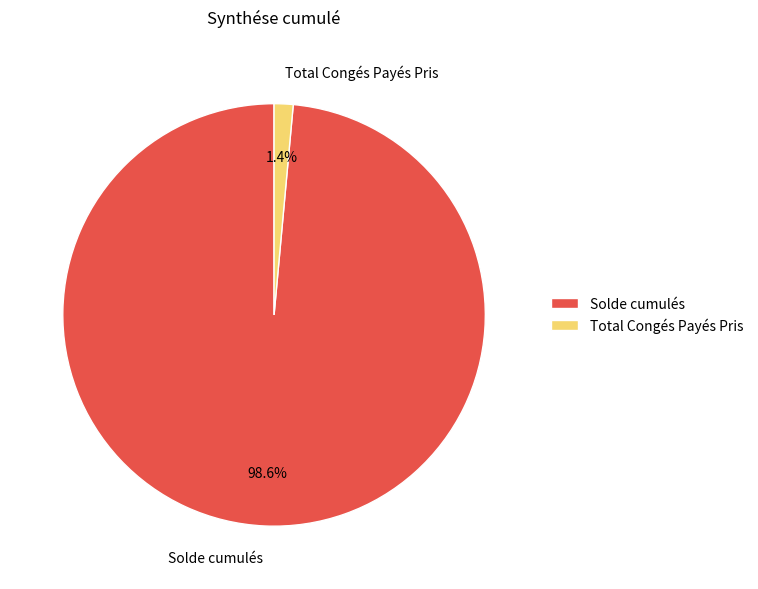

What is the largest slice in the pie chart?

Solde cumulés